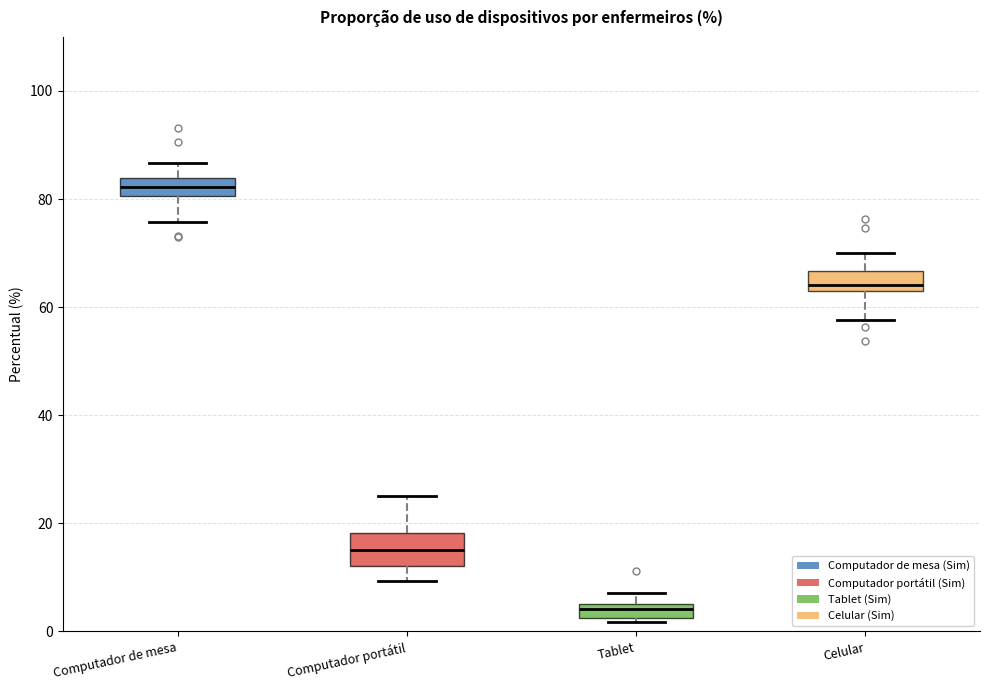

Which box's median line is the highest?

Computador de mesa